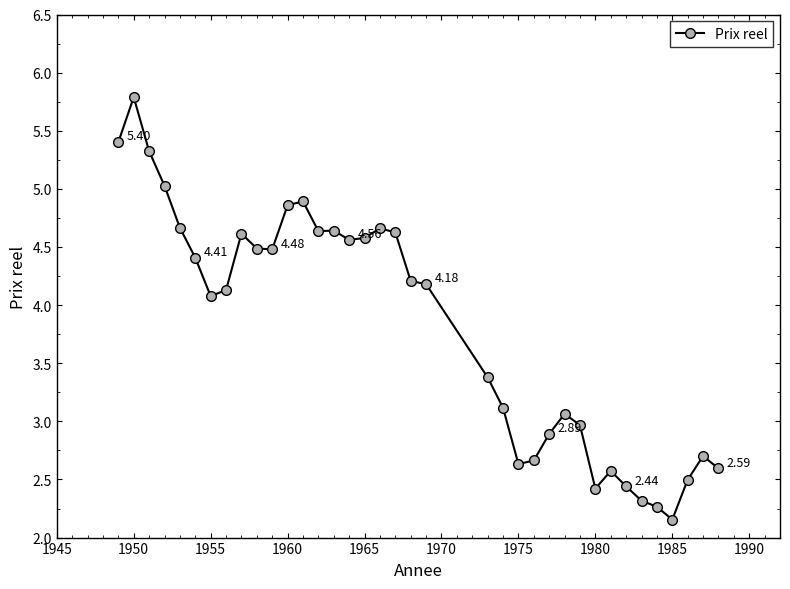

What is the average value?

3.8